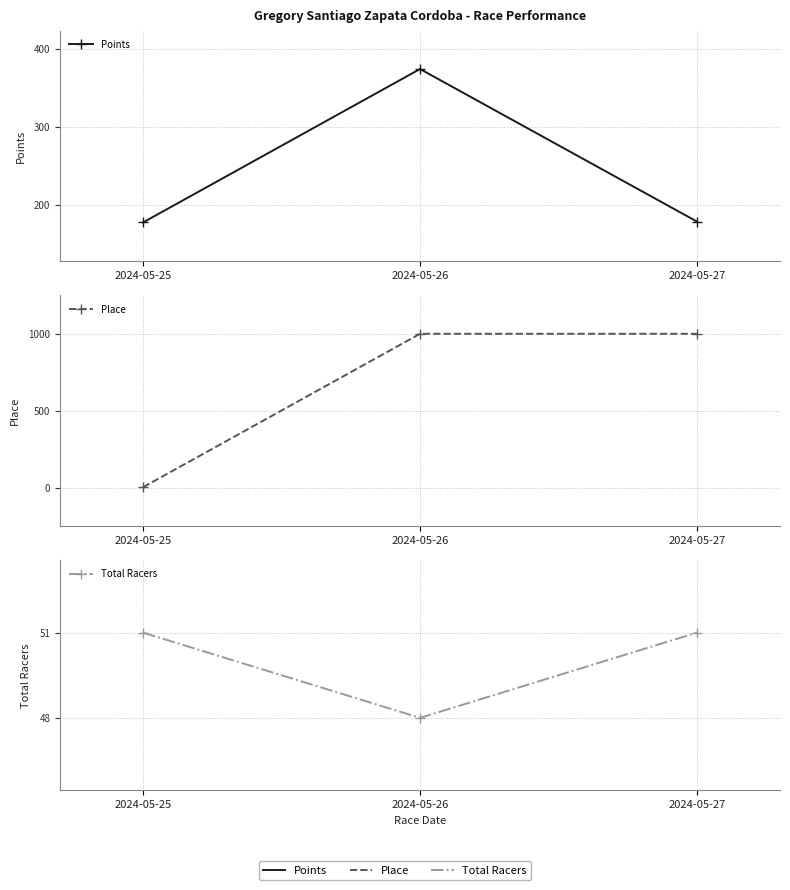

What is the value of the Place point at the 2nd from the left?

999.0